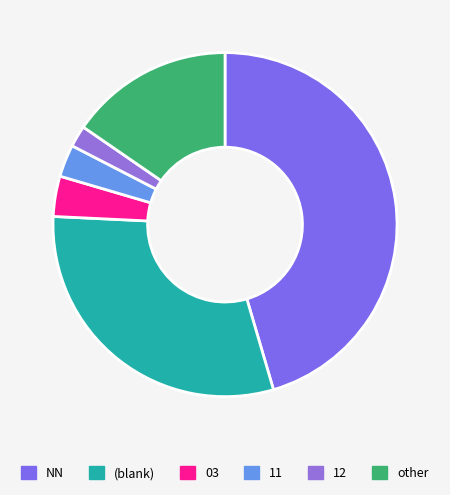

How many slices are in this pie chart?

6